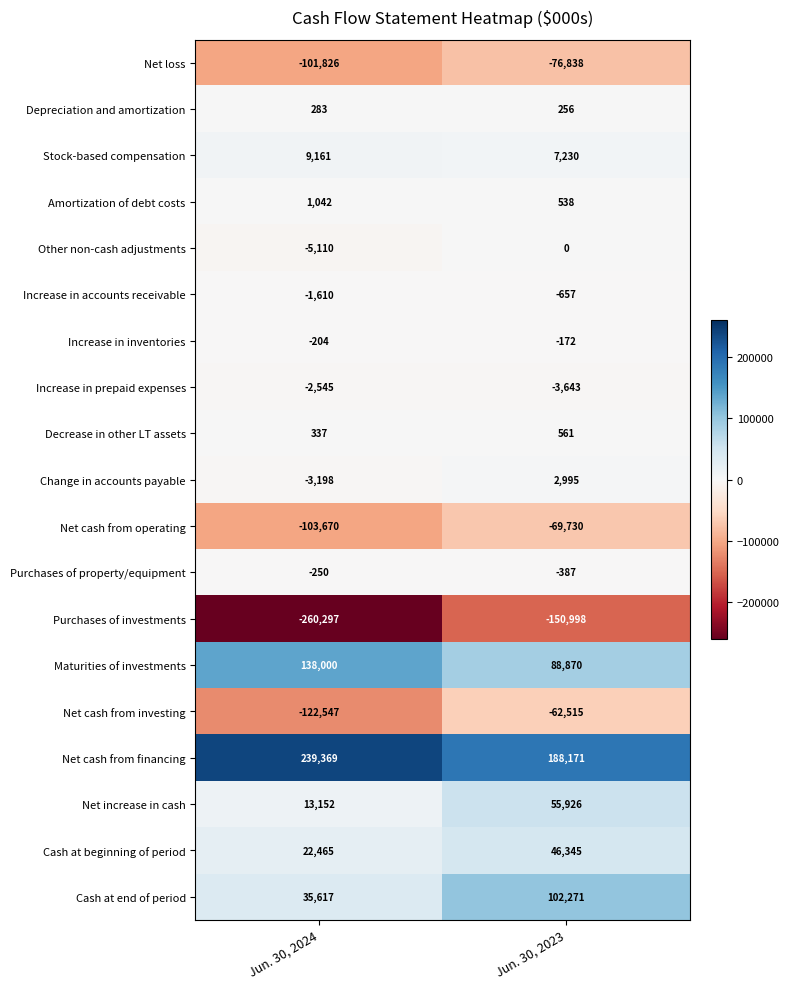

What is the total value across all series at Jun. 30, 2023?

128223